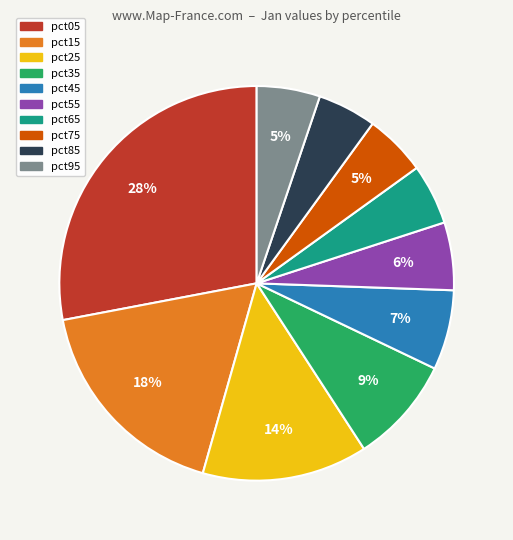

Do pct95 and pct55 together represent more than half of the pie?

No